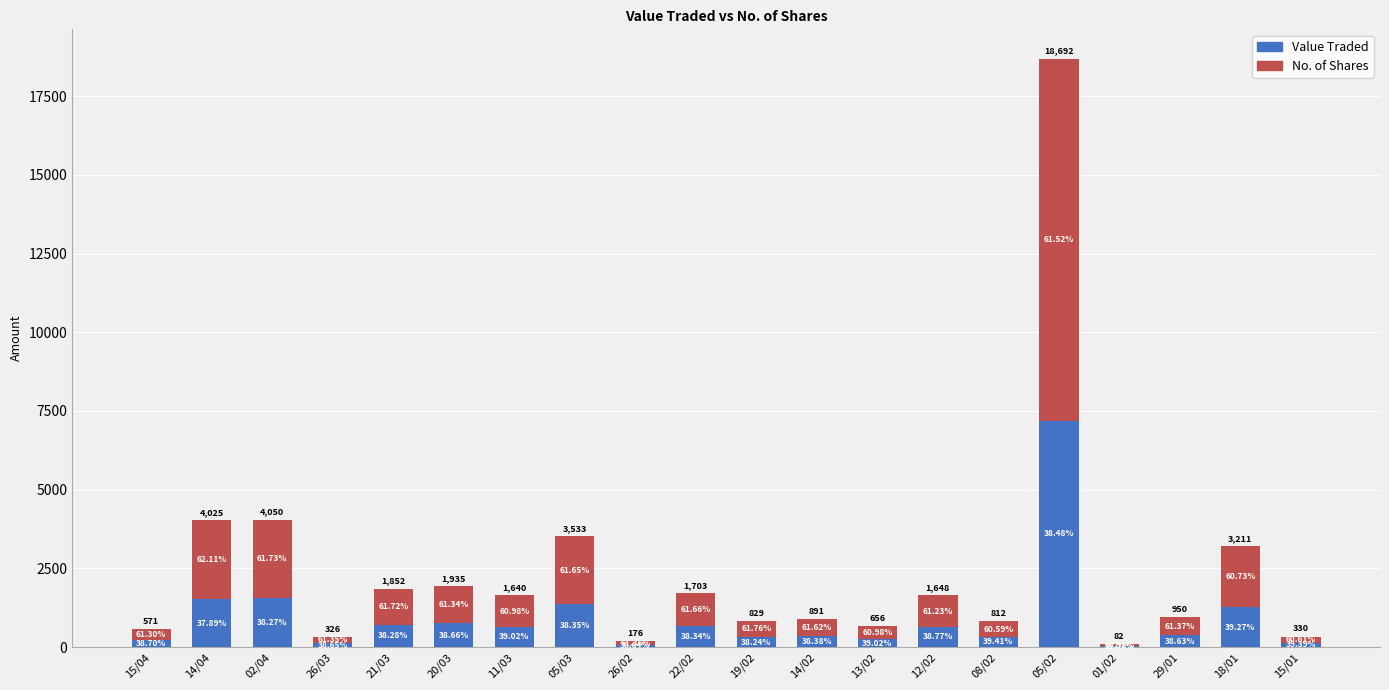

Are the bars horizontal?

No